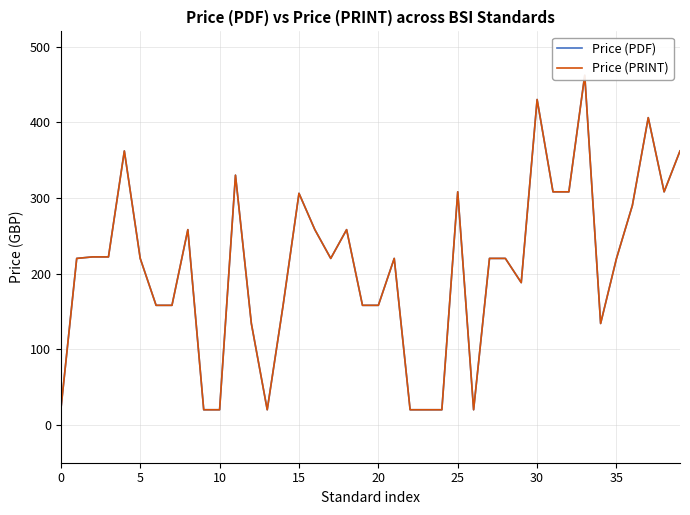

What is the average value of the Price (PDF) series?

209